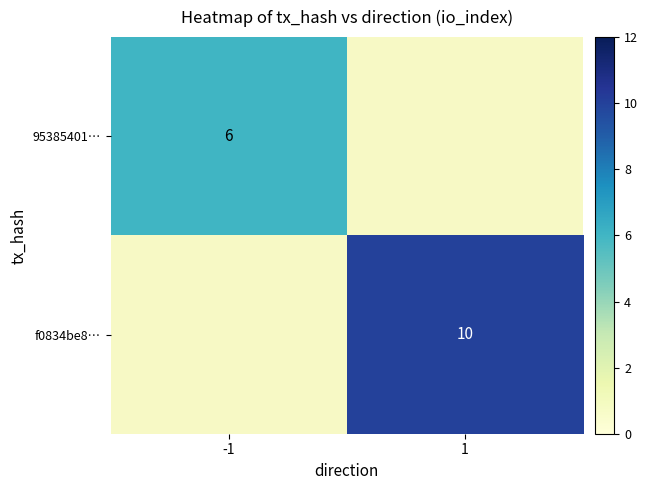

True or false: f0834be8… has a value of 10 at 1.

True